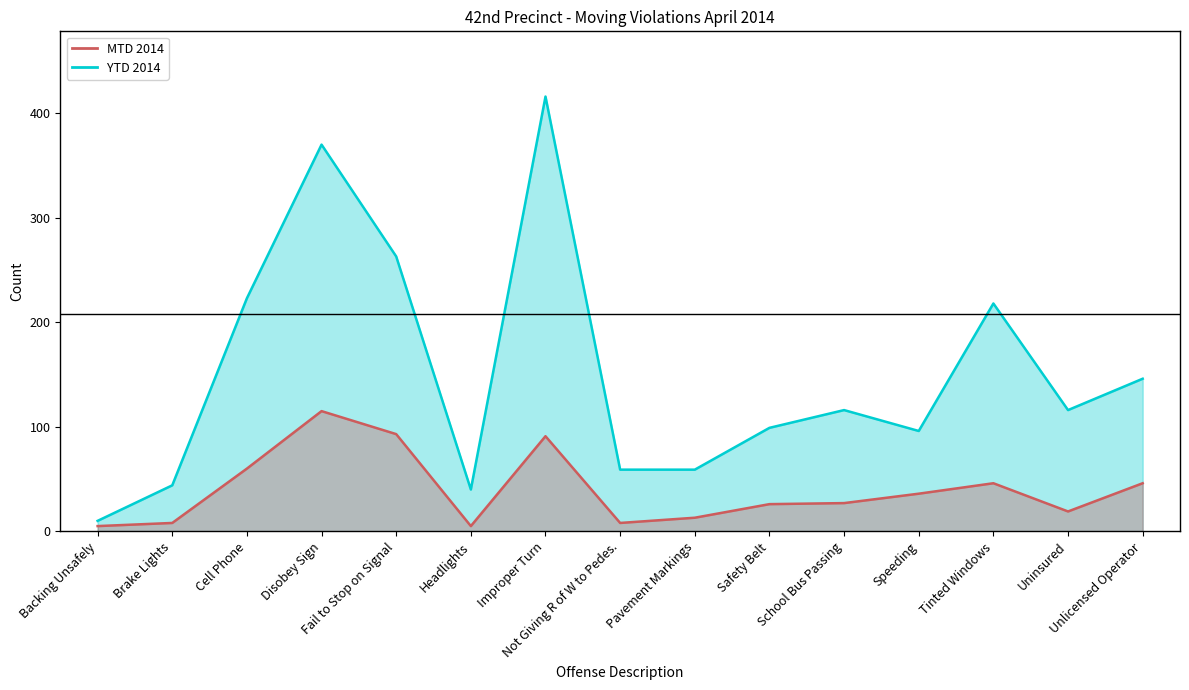

What is the greatest value displayed?

416